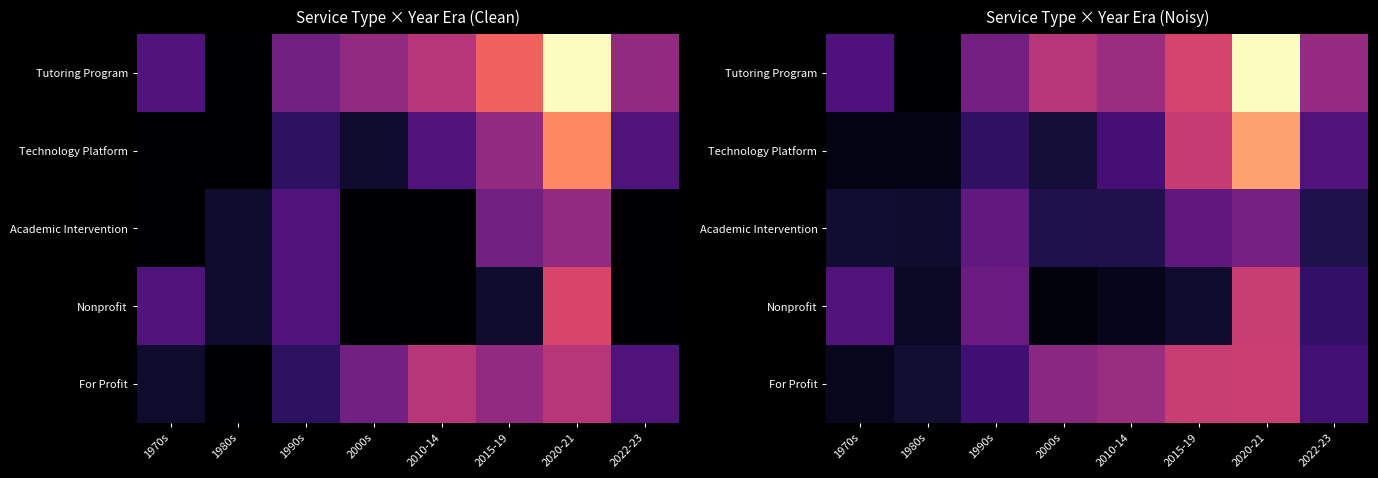

What is the spread (max minus min) of values at 2020-21?

9.3